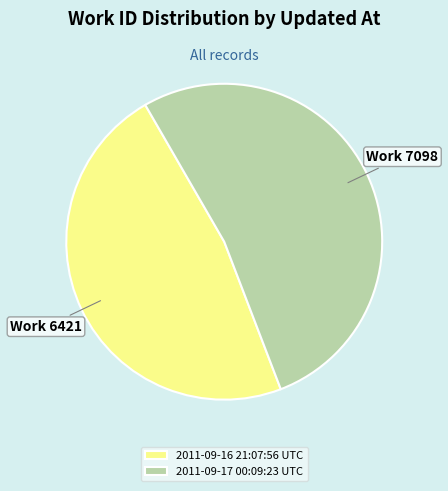

What is the ratio of the value at 2011-09-16 21:07:56 UTC to the value at 2011-09-17 00:09:23 UTC?

0.9